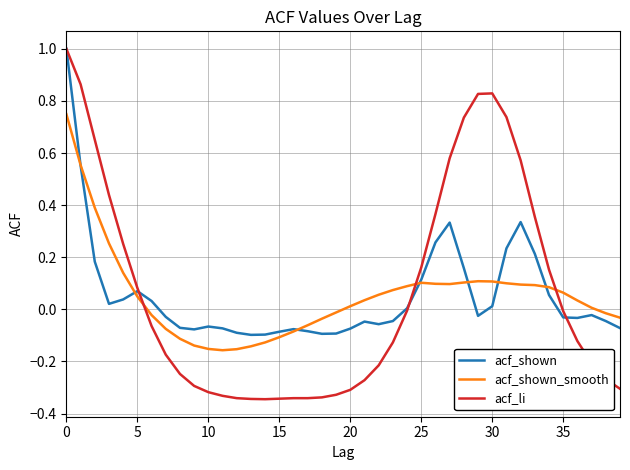

What are all the series names shown in the legend?

acf_shown, acf_shown_smooth, acf_li